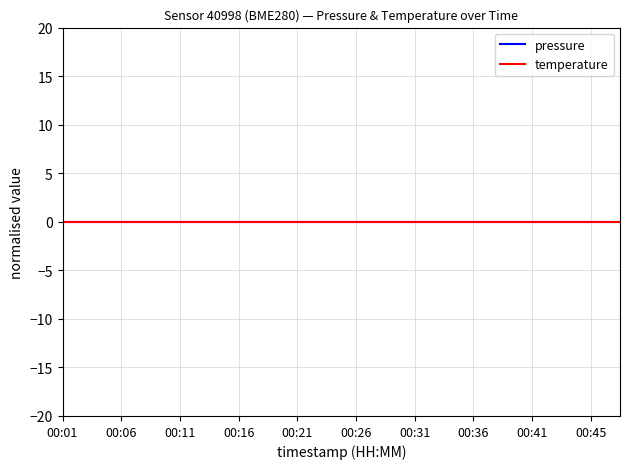

True or false: pressure and temperature intersect in this chart.

False